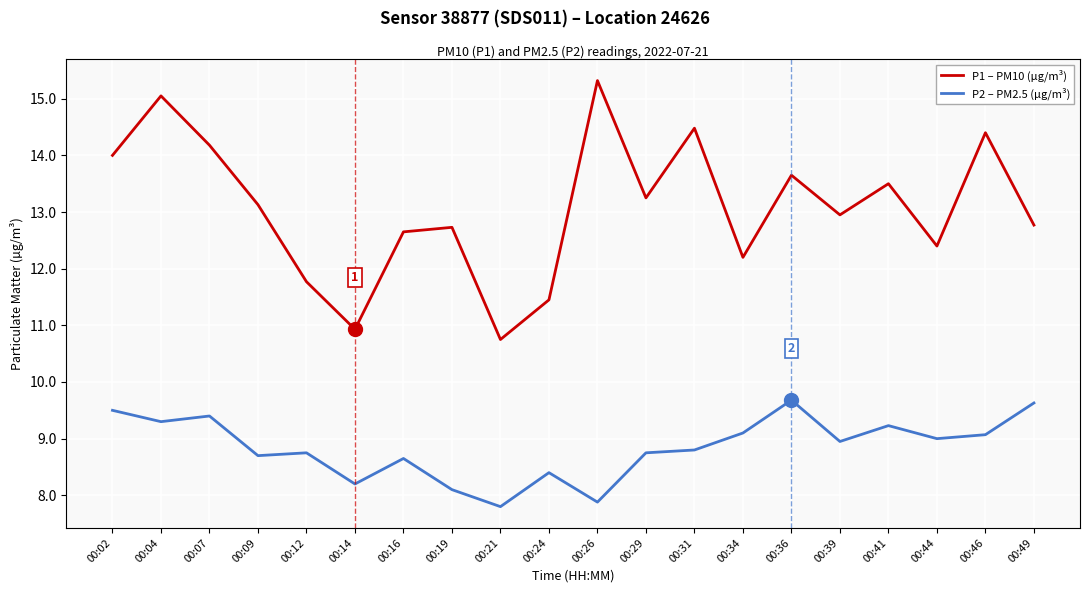

Which series has the largest total across all categories?

P1 – PM10 (µg/m³)